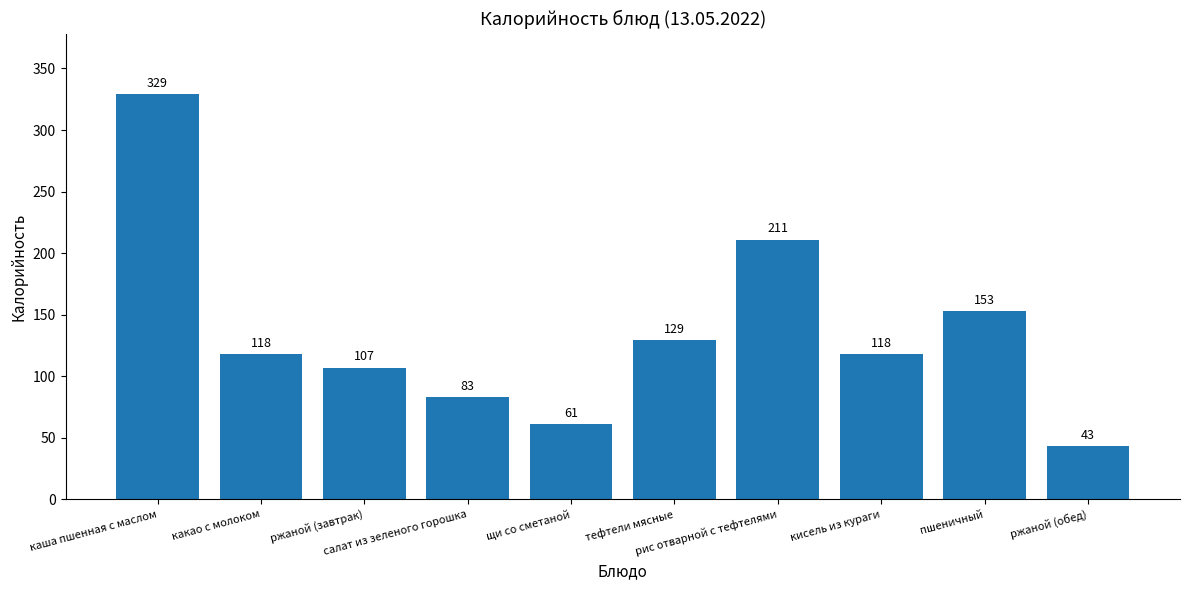

Reading left to right, what are all the values shown in this chart?

каша пшенная с маслом=329	какао с молоком=118	ржаной (завтрак)=107	салат из зеленого горошка=83	щи со сметаной=61	тефтели мясные=129	рис отварной с тефтелями=211	кисель из кураги=118	пшеничный=153	ржаной (обед)=43